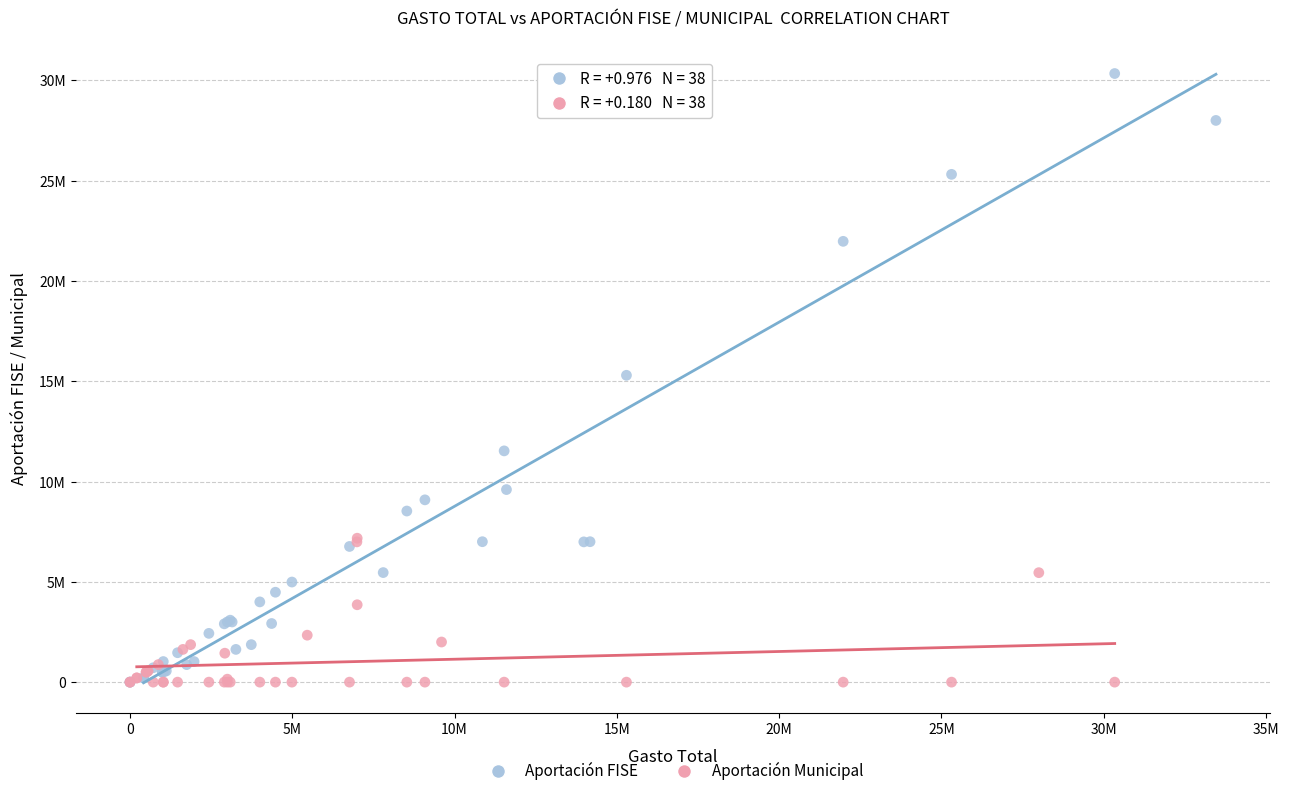

Which series contains the highest Y value?

Aportación FISE